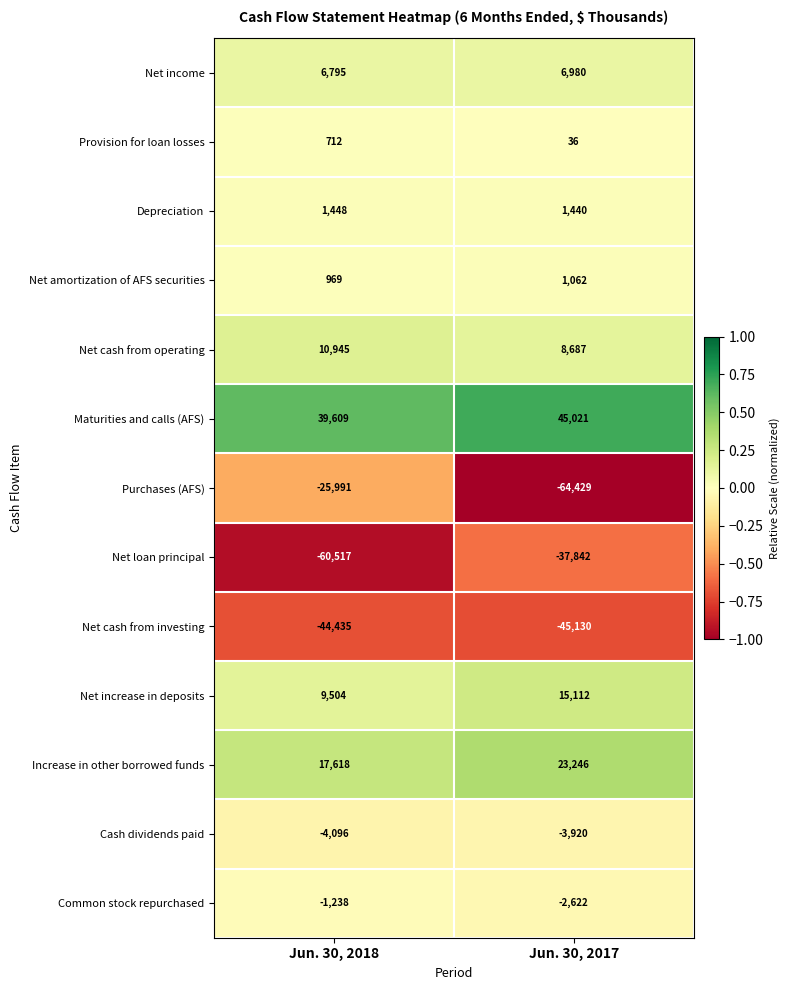

At how many categories does at least one series exceed 0?

2